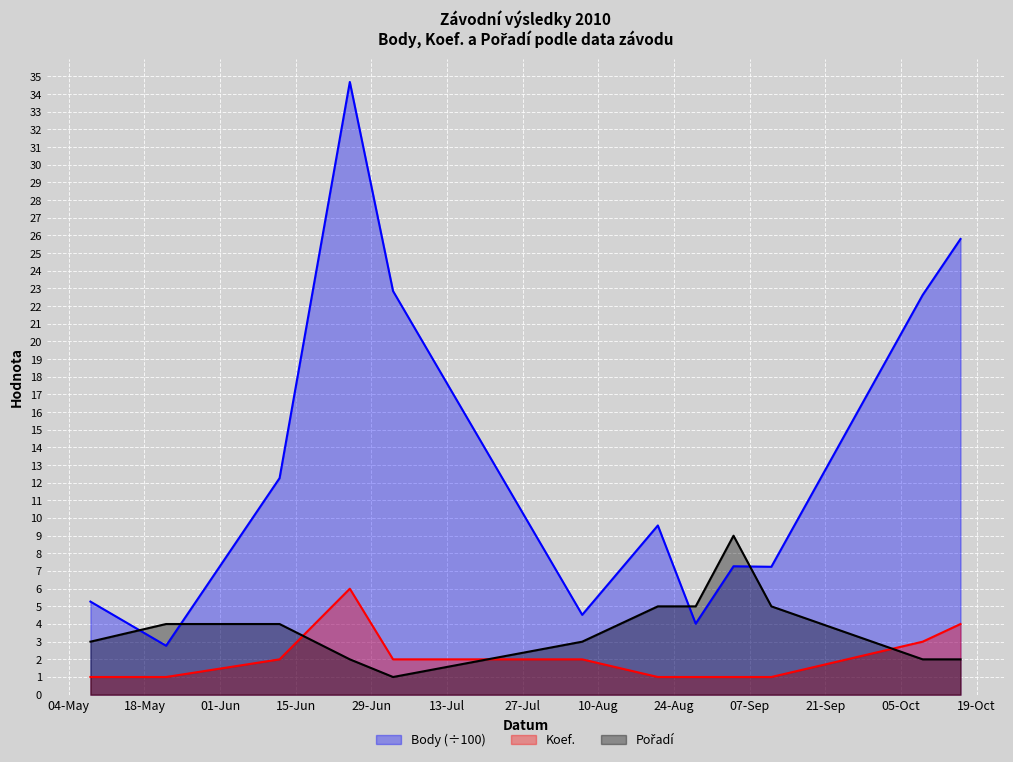

The Body series shows 2.8 at 2010-05-22. True or false?

True